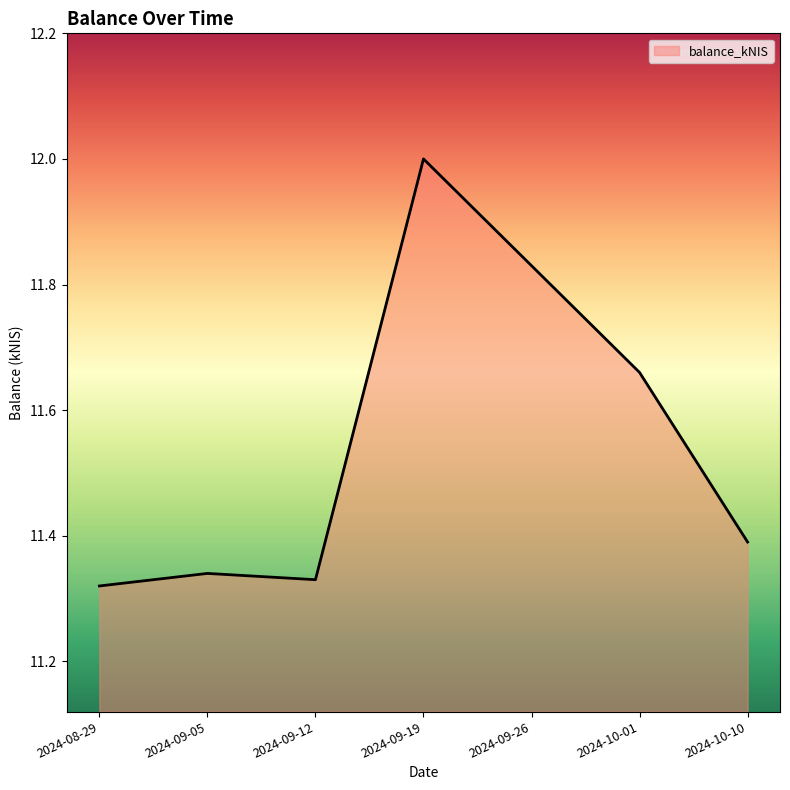

The chart shows a value of 19.0 at 2024-09-05. True or false?

False